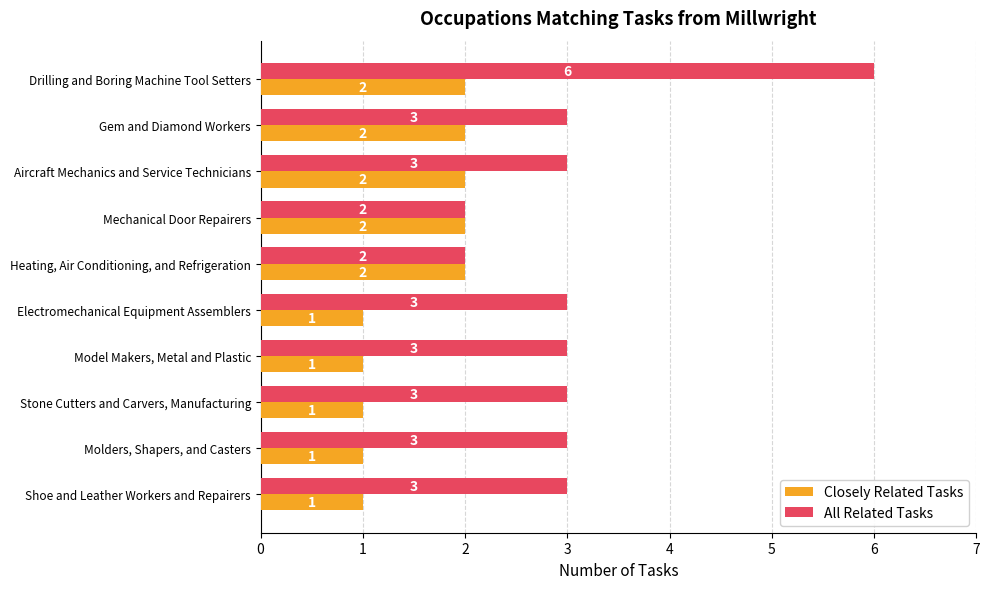

Which series changed the most between Gem and Diamond Workers and Electromechanical Equipment Assemblers?

Closely Related Tasks